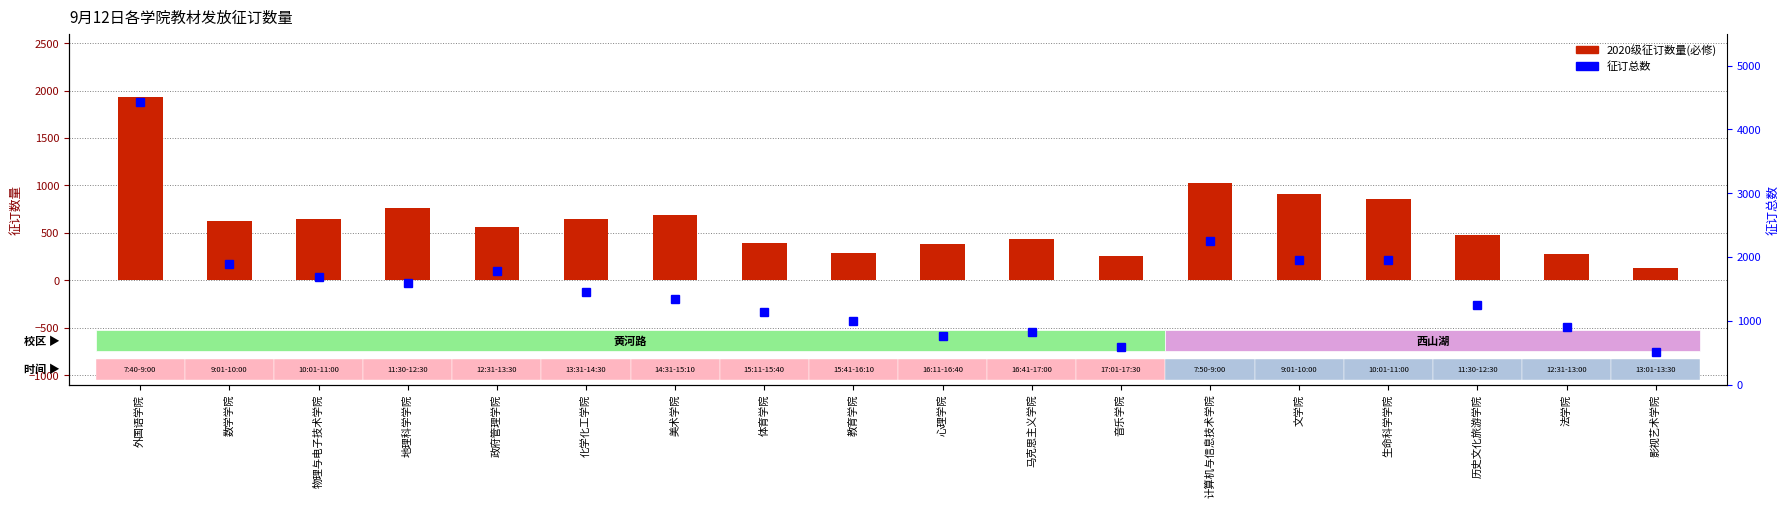

What is the label of the 10th bar from the right?

教育学院